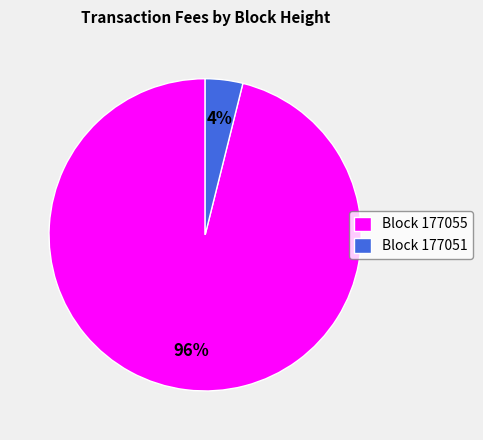

To the nearest percent, what percentage of the pie is Block 177051?

4%